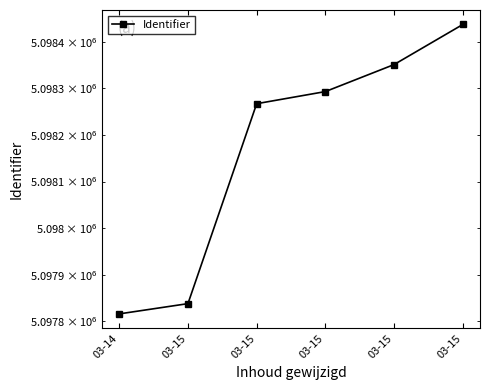

How many distinct data groups are displayed?

1